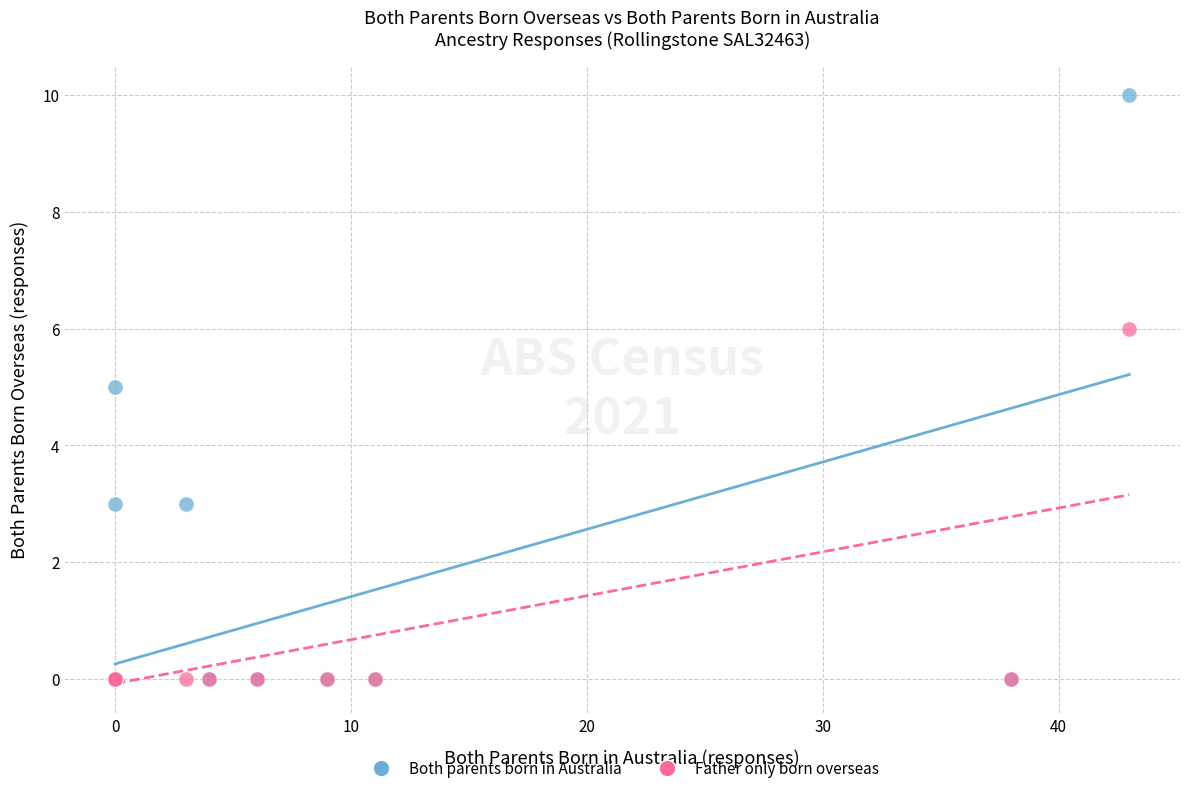

Which series contains the highest Y value?

Both parents born in Australia